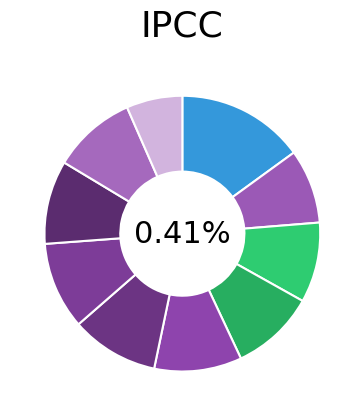

What is the total percentage of pct45 and pct25?

19.7%